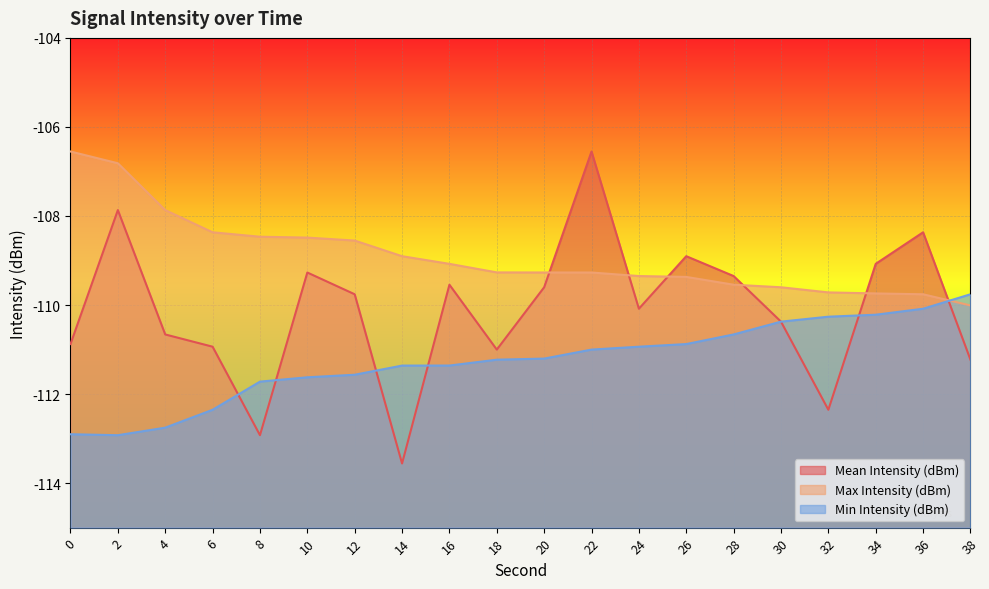

What is the smallest value displayed?

-113.6